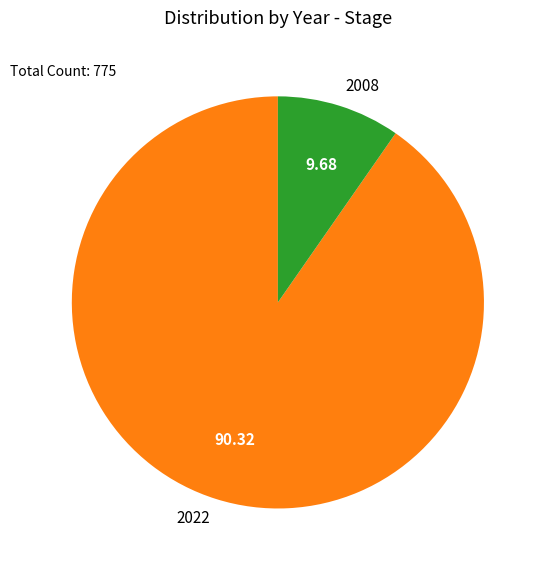

True or false: 2022 accounts for 83% of the total.

False